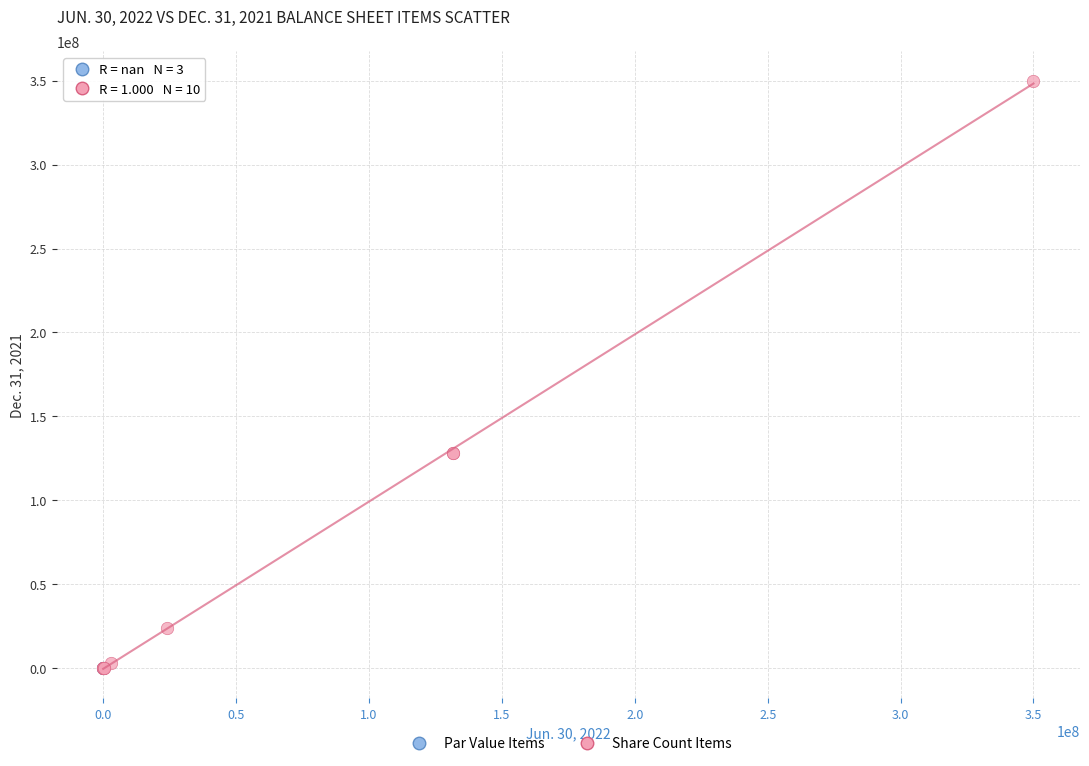

Which series reaches the maximum Y coordinate?

Share Count Items